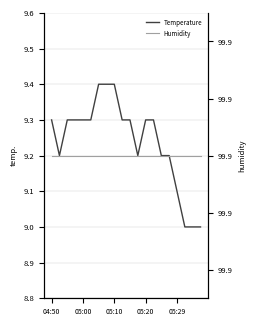

What is the sum of all Humidity values?

1998.0